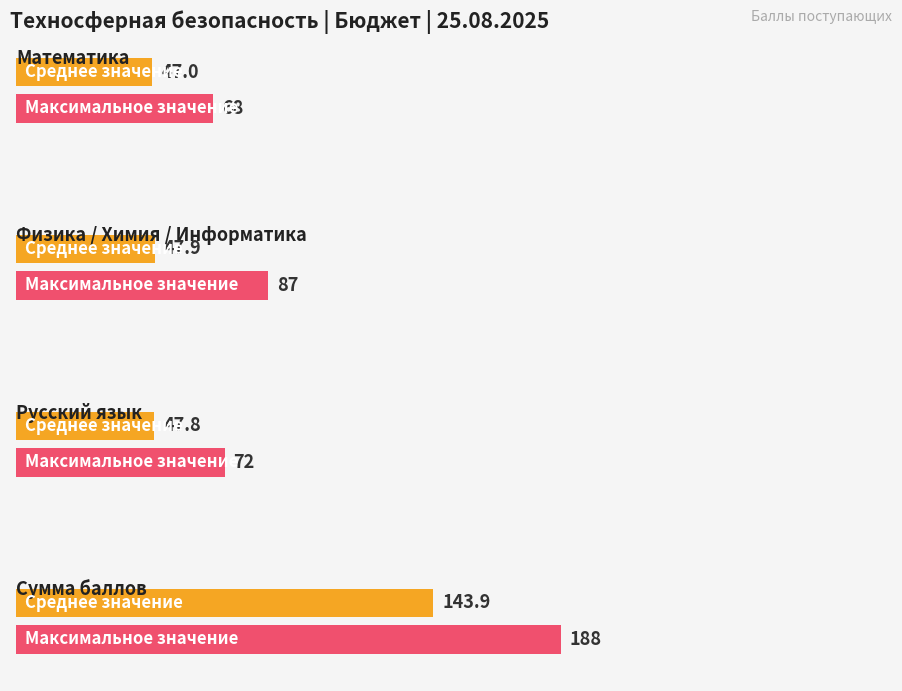

What is the maximum value shown in the chart?

188